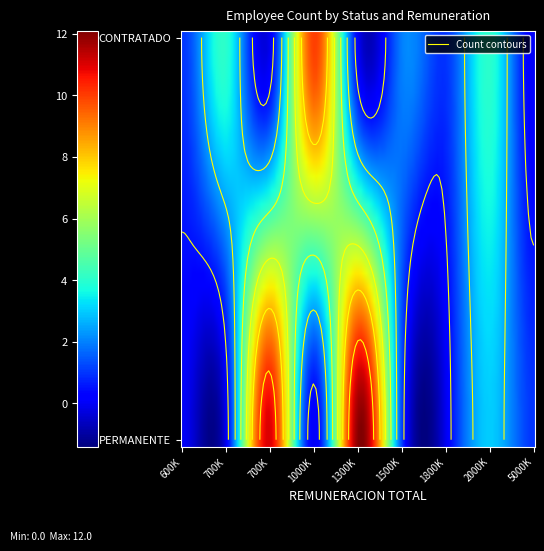

Reading right to left, what are all the values shown in this chart?

PERMANENTE: 1	3	0	1	12	0	11	0	0
CONTRATADO: 0	4	1	2	0	10	0	4	1